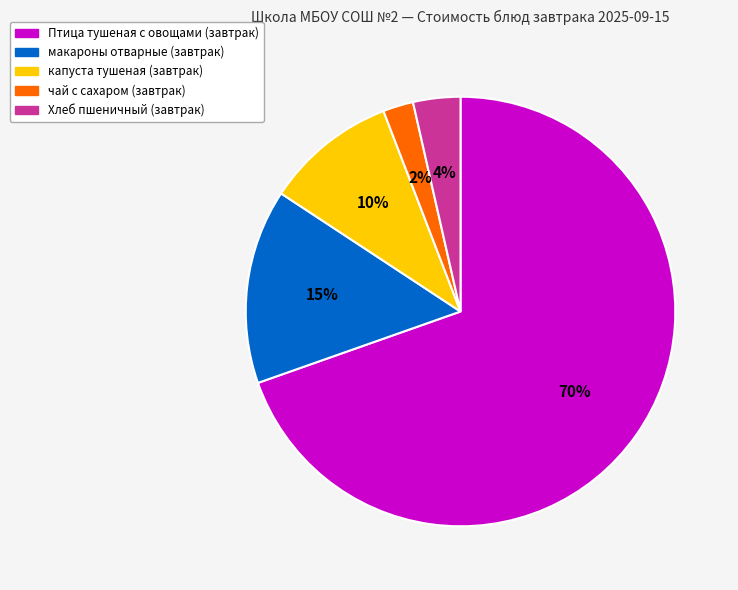

Which category has the biggest portion of the pie?

Птица тушеная с овощами (завтрак)